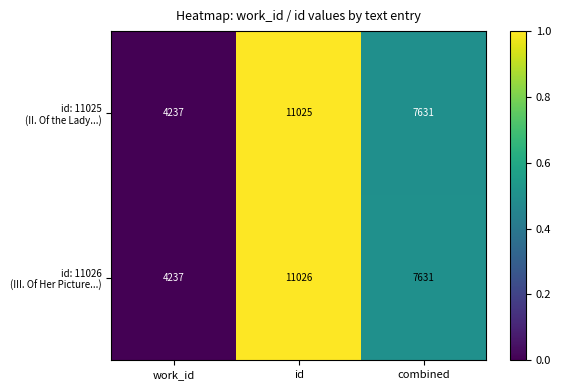

What is the greatest value displayed?

11026